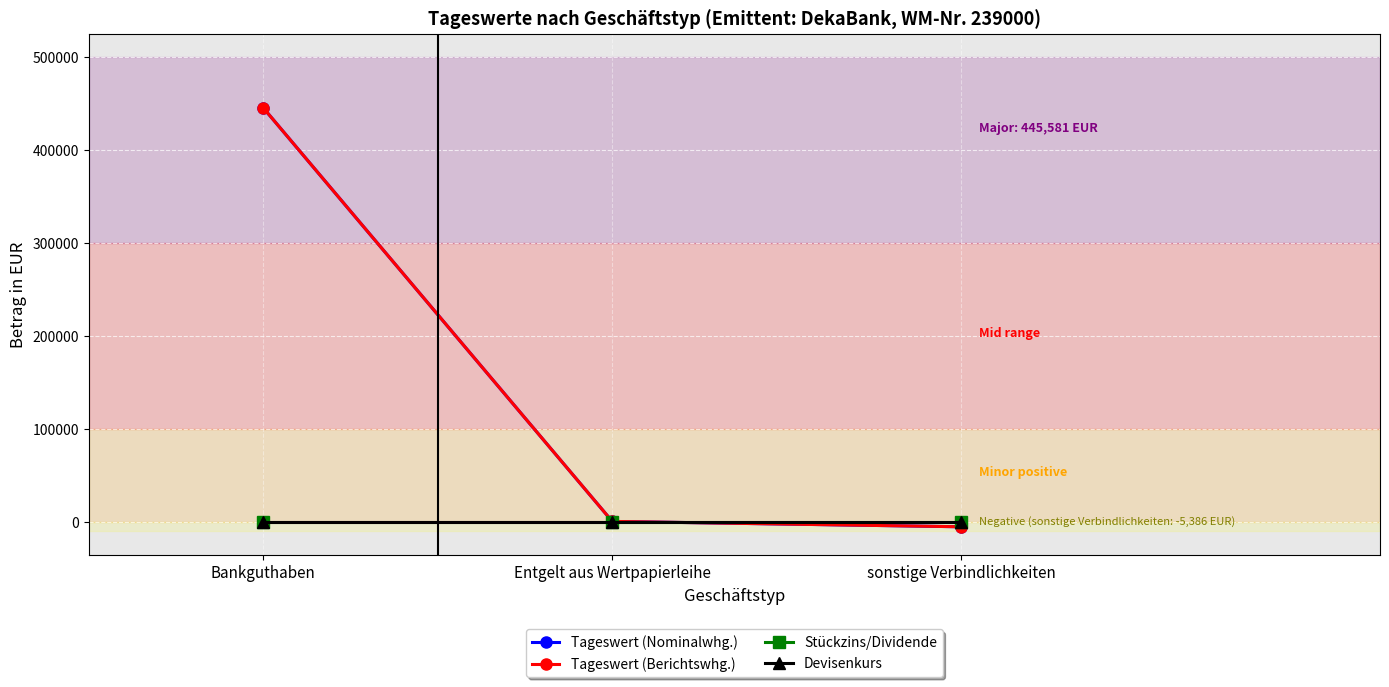

What is the lowest value of the Tageswert (Berichtswhg.) series?

-5386.1